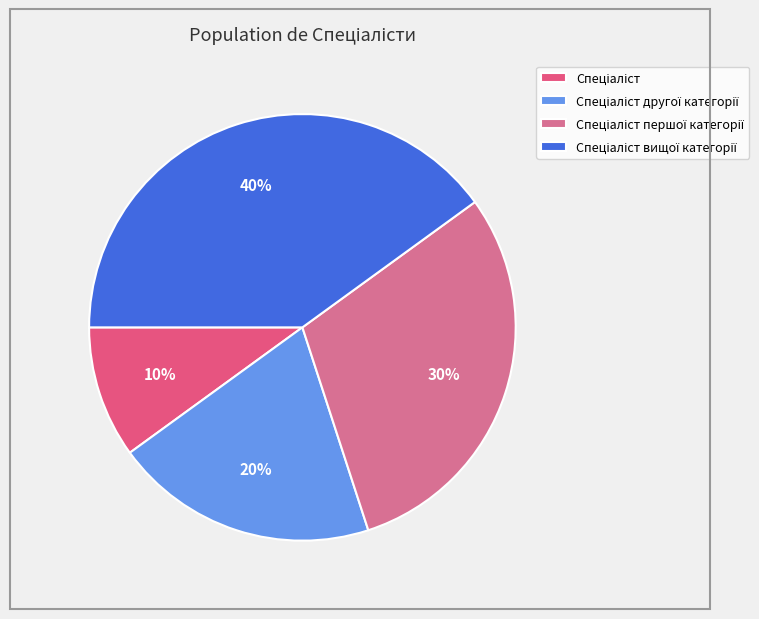

Does any single category account for the majority?

No